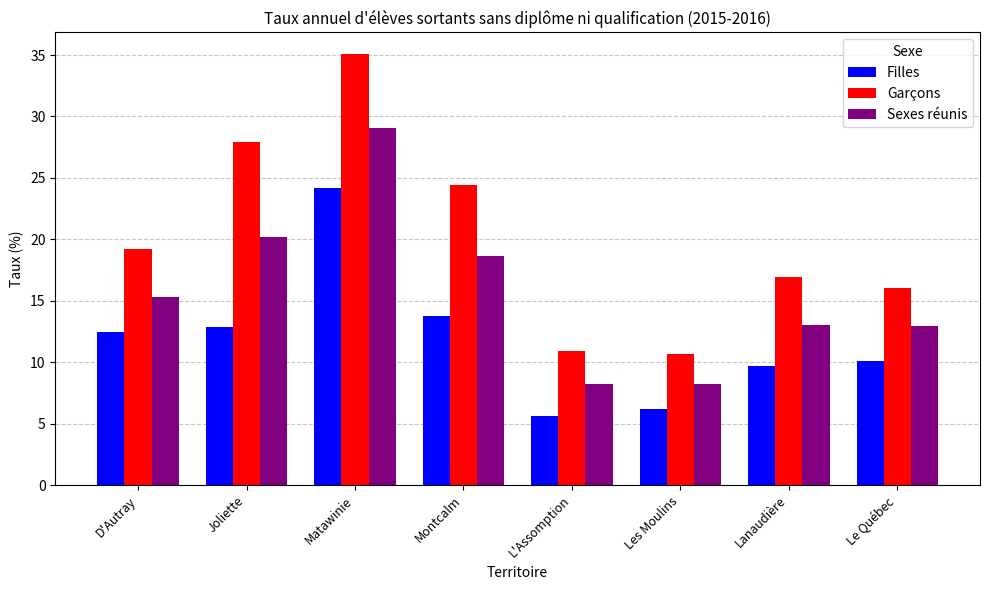

List the series in order of their peak value, lowest first.

Filles, Sexes réunis, Garçons